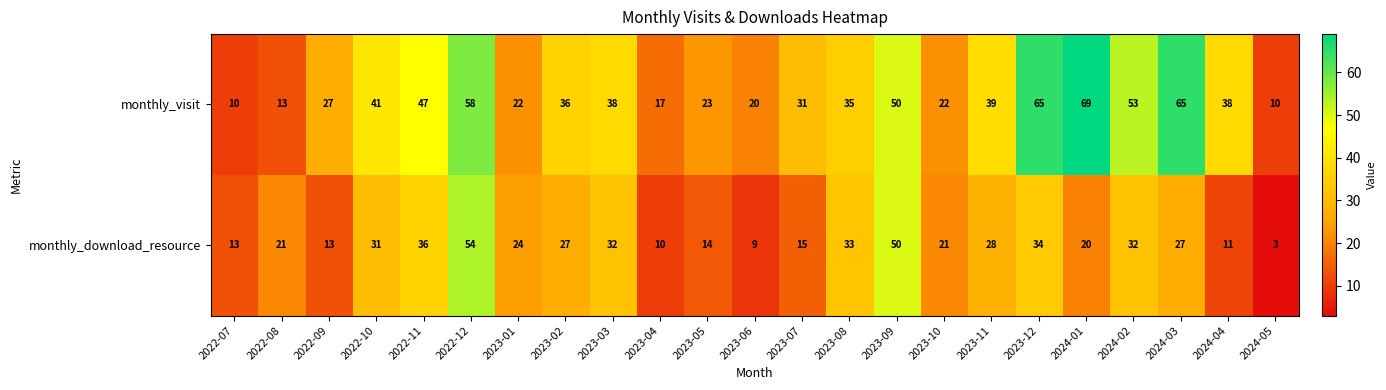

Rank the series by their maximum value, from lowest to highest.

monthly_download_resource, monthly_visit